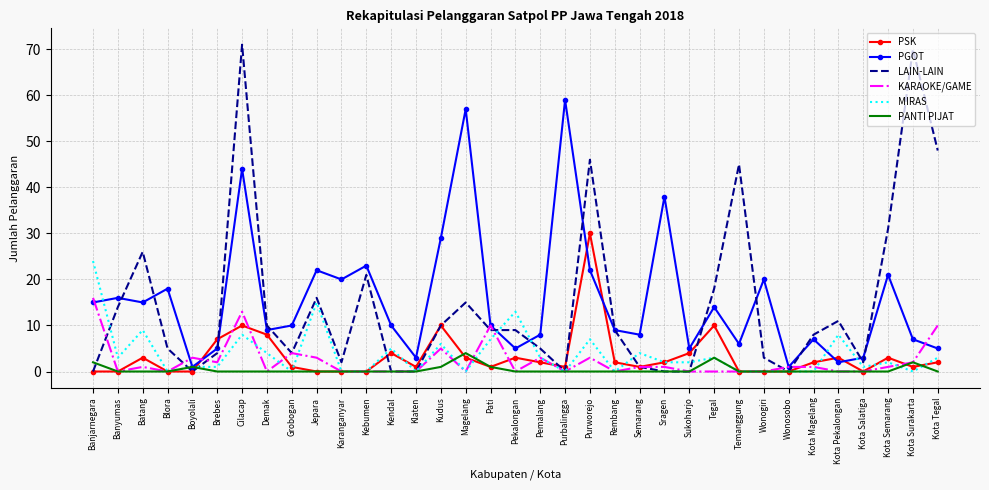

What is the spread (max minus min) of values at Temanggung?

45